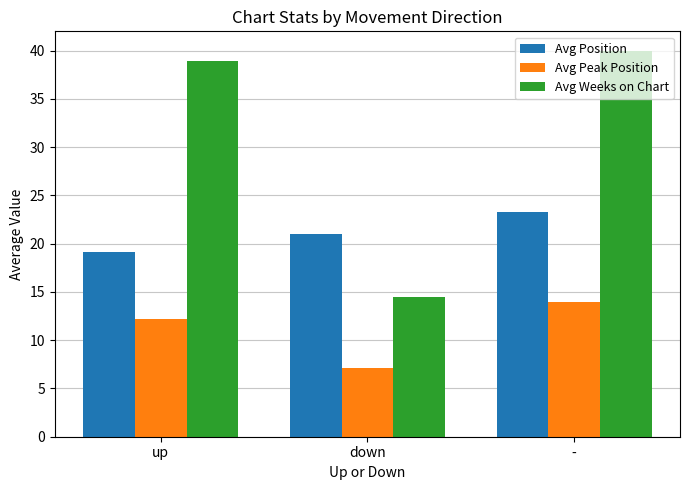

Count the number of data series in this chart.

3